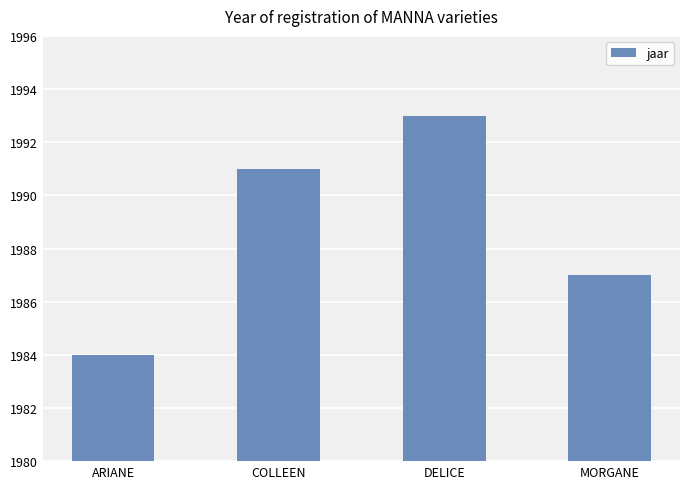

Where is the data nearest to the value 1988?

MORGANE